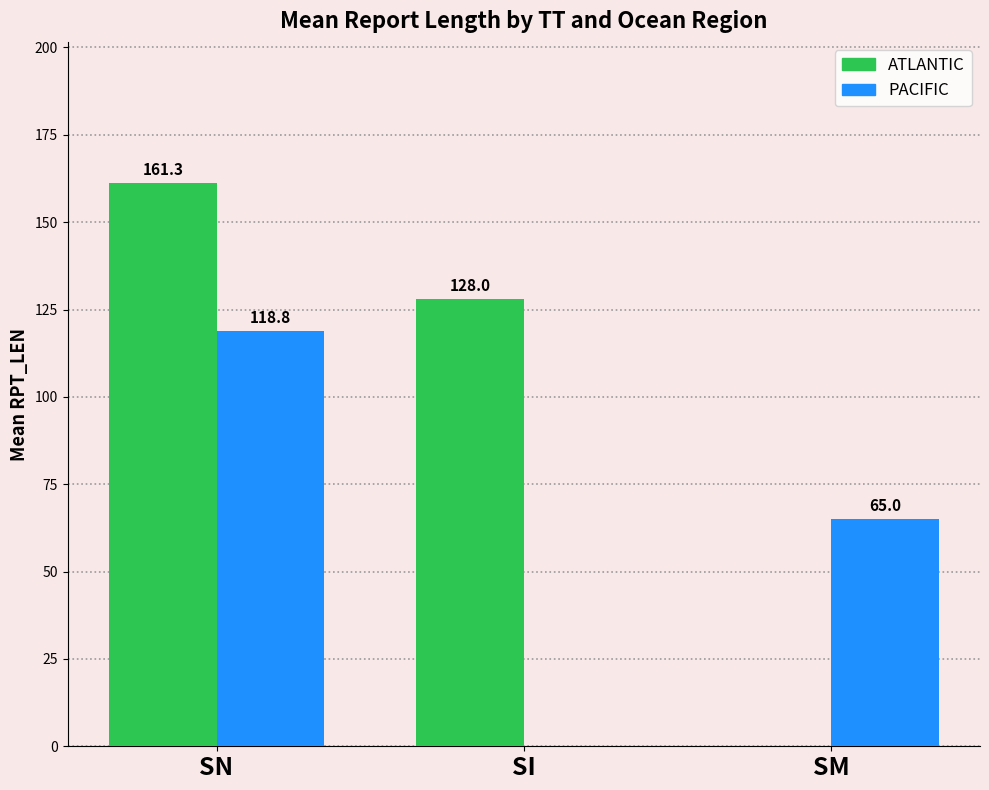

What is the maximum value shown in the chart?

161.3